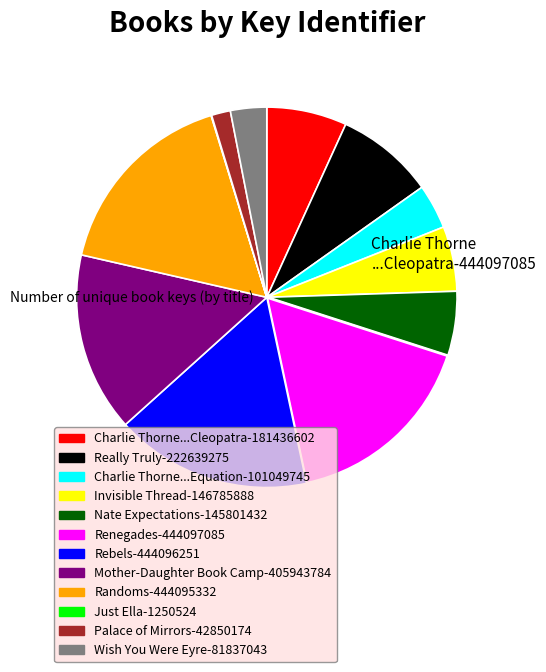

Is there a majority slice in this chart?

No